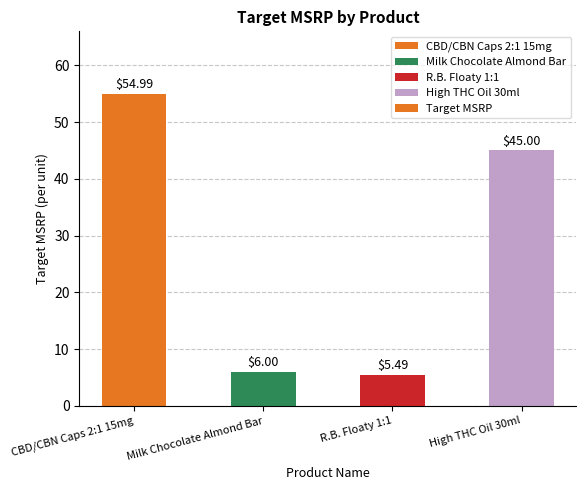

Reading right to left, transcribe all the data shown in this chart.

High THC Oil 30ml=45.0	R.B. Floaty 1:1=5.5	Milk Chocolate Almond Bar=6.0	CBD/CBN Caps 2:1 15mg=55.0